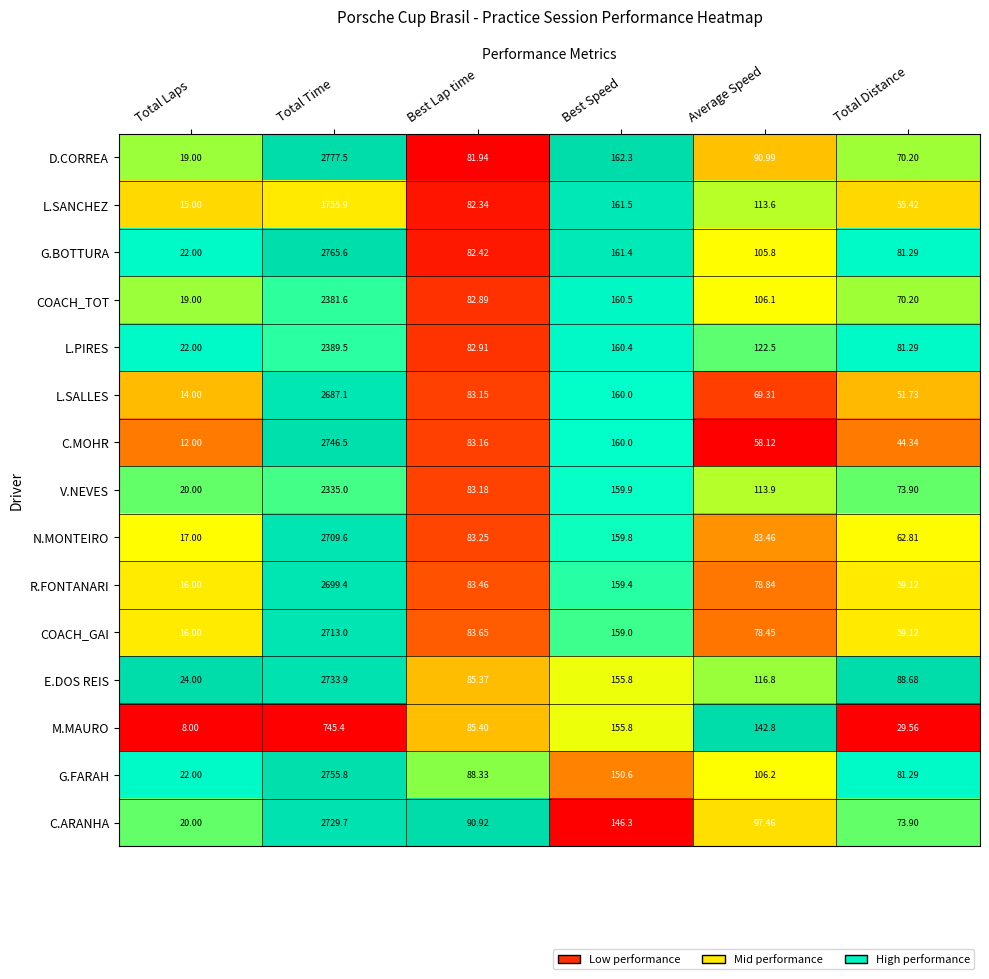

Where is L.PIRES nearest to the value 1205?

Best Speed